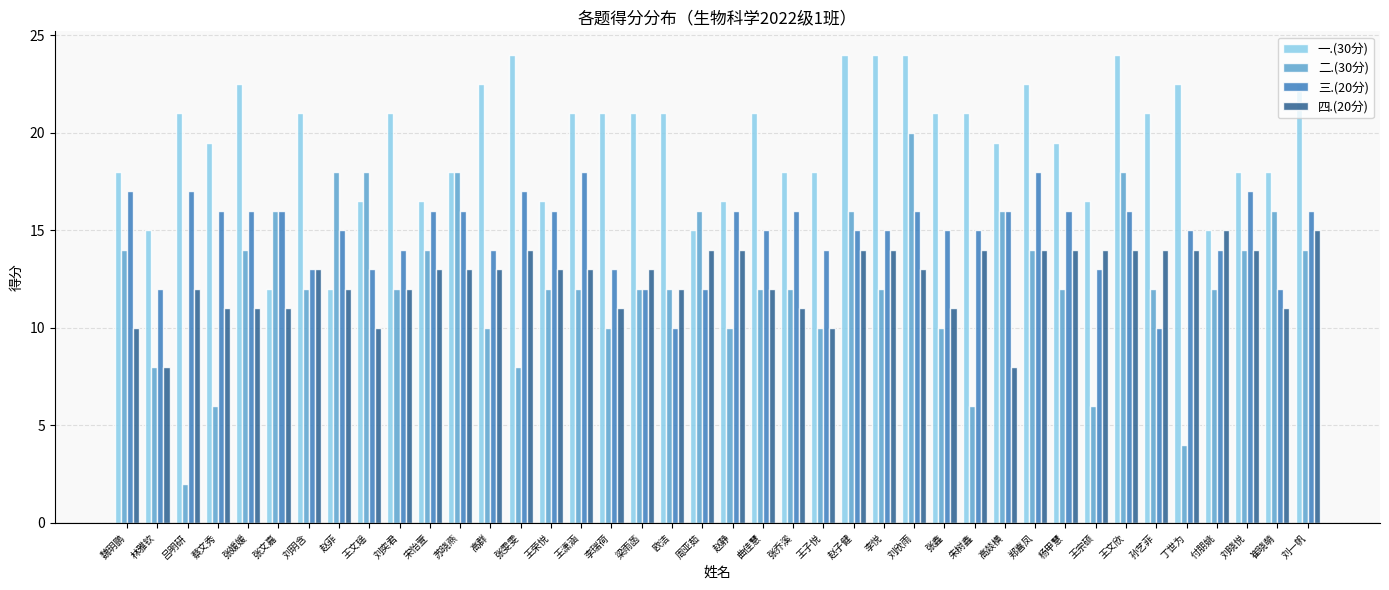

Are the bars horizontal?

No